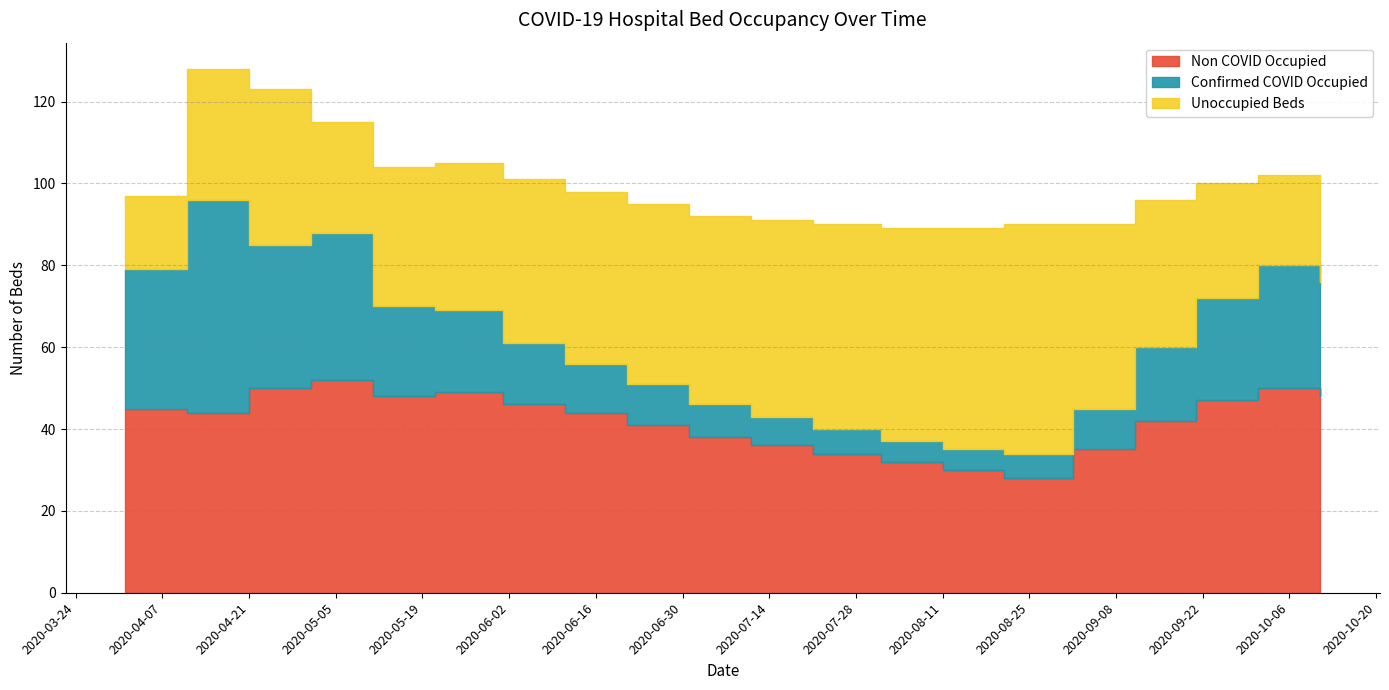

At which label is Unoccupied Beds closest to 37?

2020-04-21